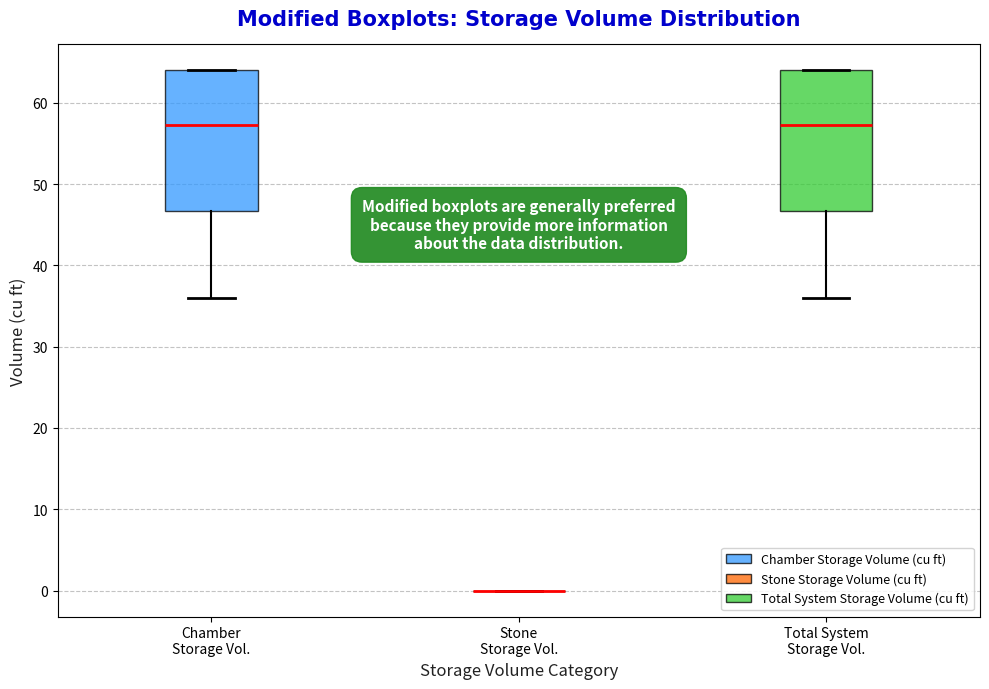

Reading left to right, transcribe this box plot: for each box, give where its median line is, the range the box spans, and where its two whiskers end, as read against the y-axis. The values are not printed on the chart, so give them approximately, as read against the axis.

Chamber Storage Vol.: median 57, box 47 to 64, whiskers 36 to 64
Stone Storage Vol.: box collapsed to a line at 0, whiskers 0 to 0
Total System Storage Vol.: median 57, box 47 to 64, whiskers 36 to 64